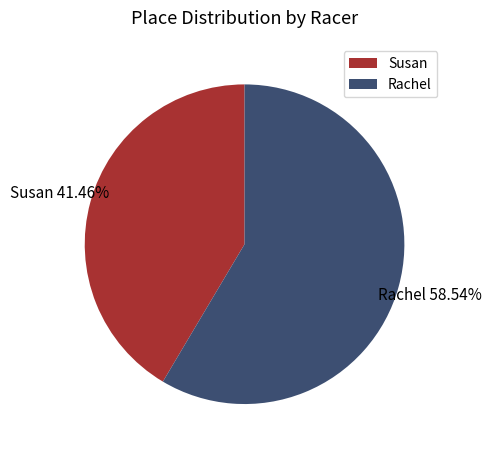

To the nearest percent, what is the difference between the largest and smallest slice percentages?

17%